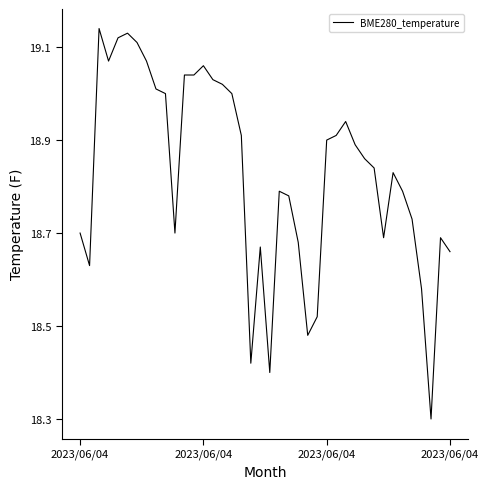

What is the smallest value displayed?

18.3